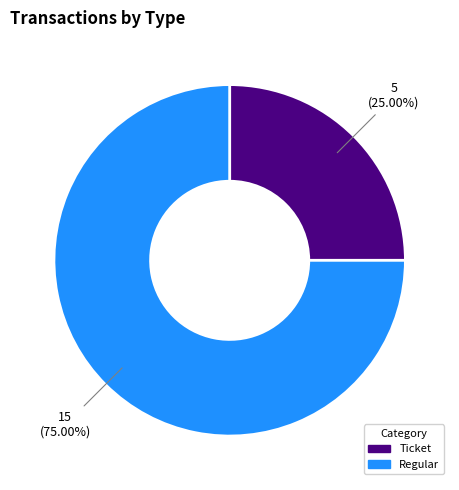

Which has a higher value, Regular or Ticket?

Regular